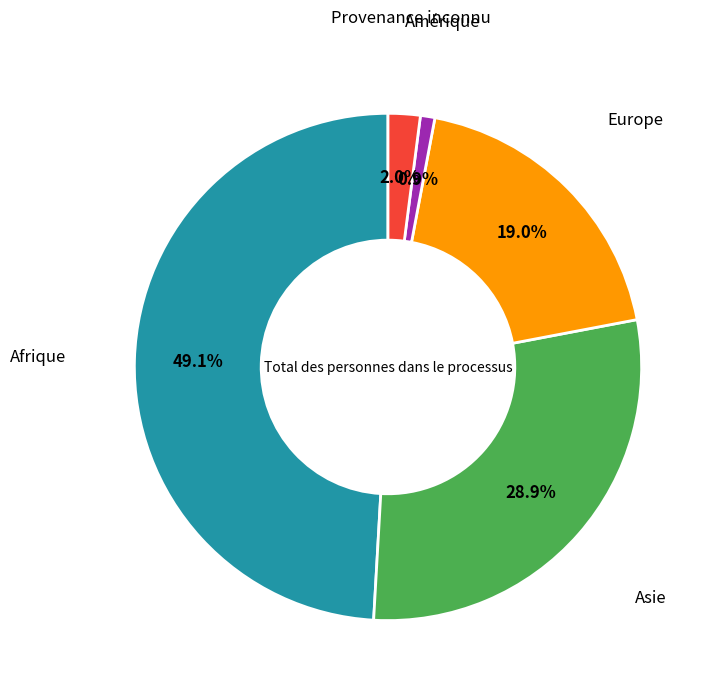

What percentage is the Amérique slice, to the nearest percent?

1%